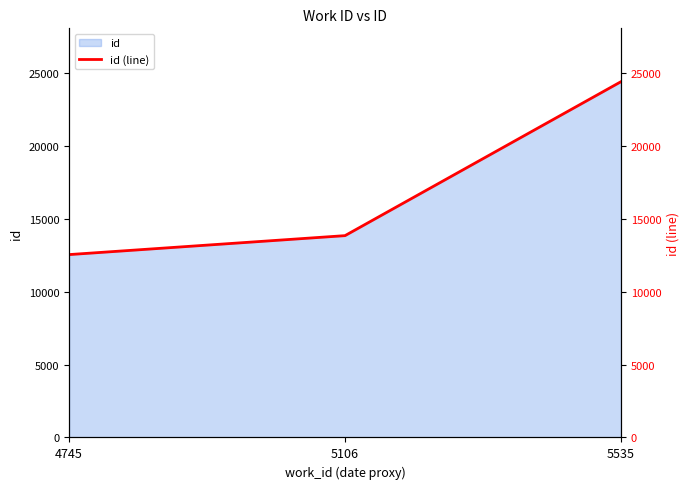

What is the greatest value displayed?

24385